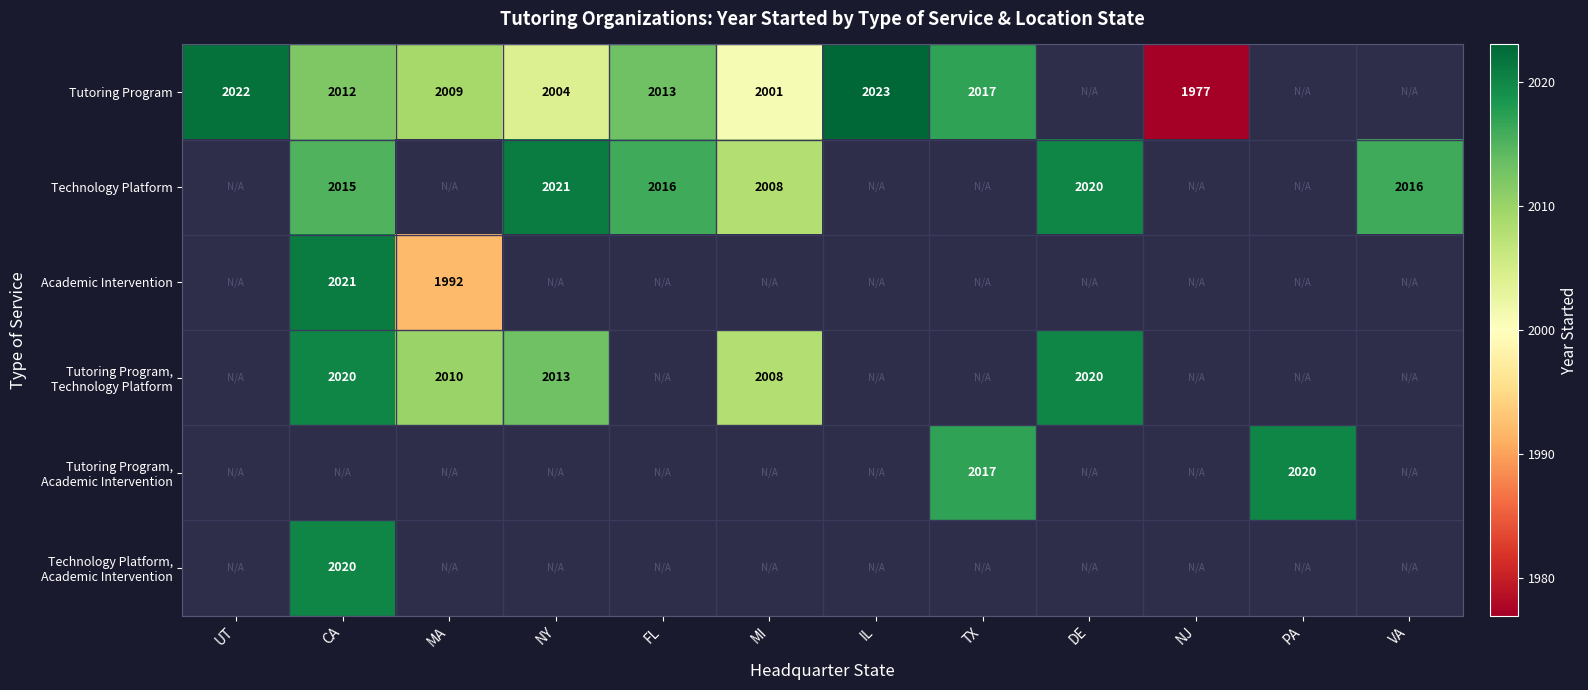

True or false: Tutoring Program has a value of 765 at MI.

False